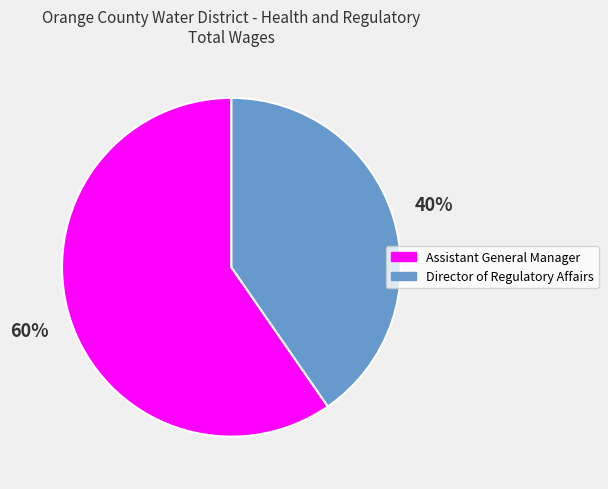

What is the smallest slice in the pie chart?

Director of Regulatory Affairs